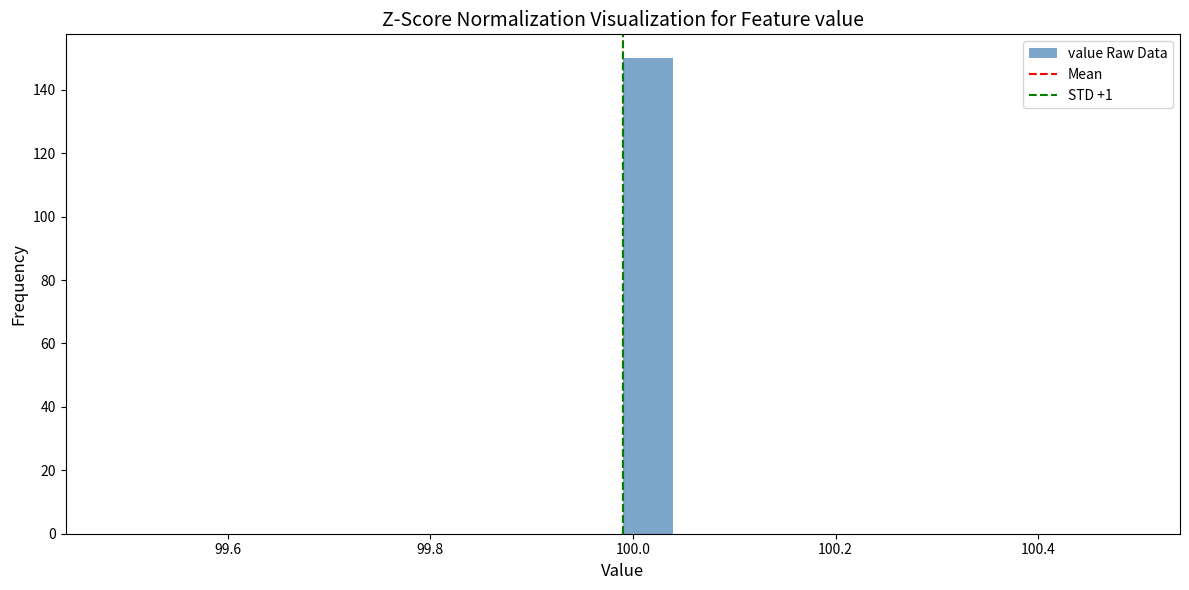

Around what value on the x-axis is the tallest bar? Give the approximate position of its centre, as read against the axis.

100.02